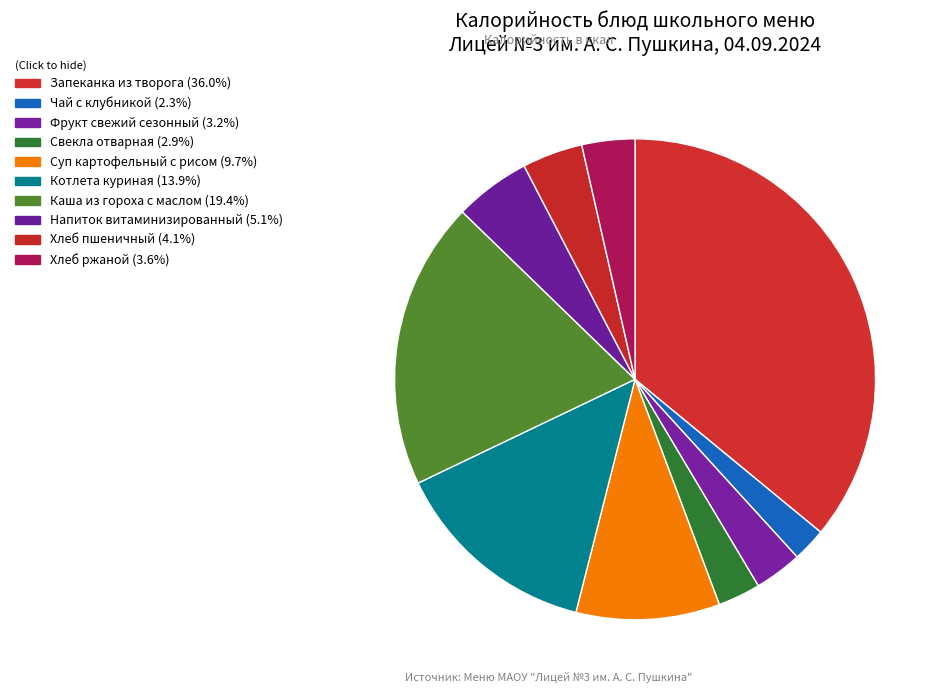

How many slices are in this pie chart?

10